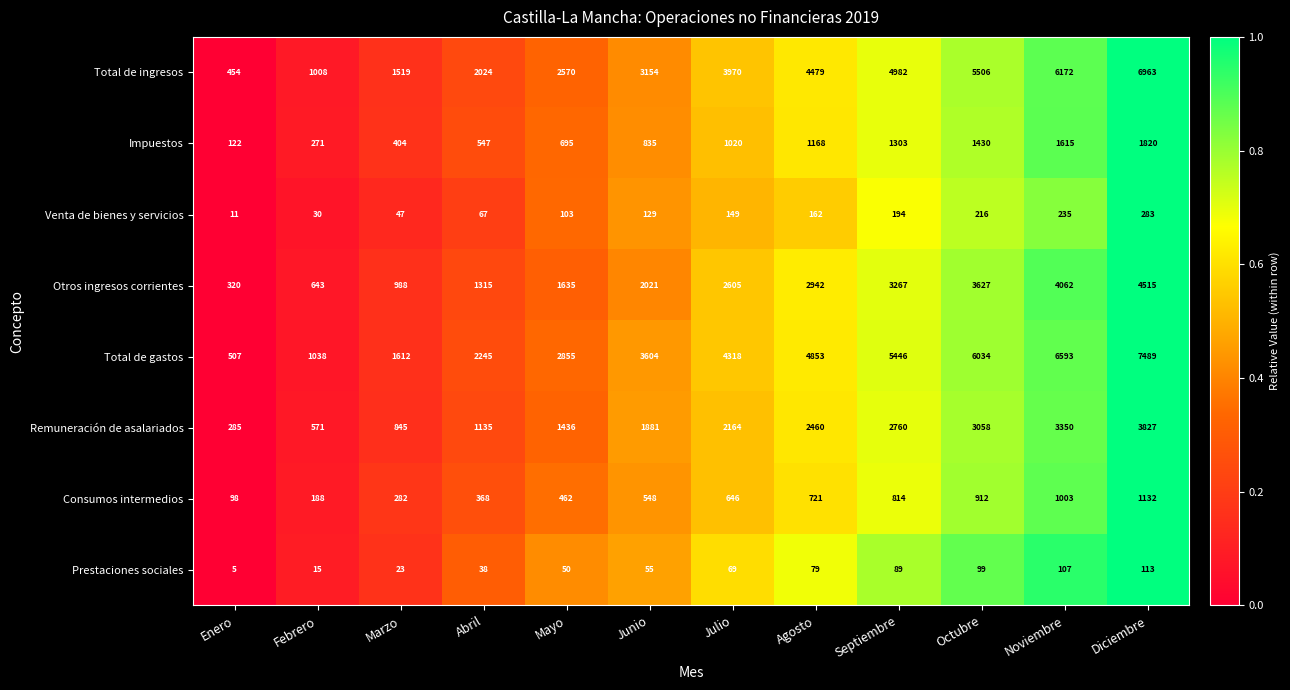

How many distinct data groups are displayed?

8